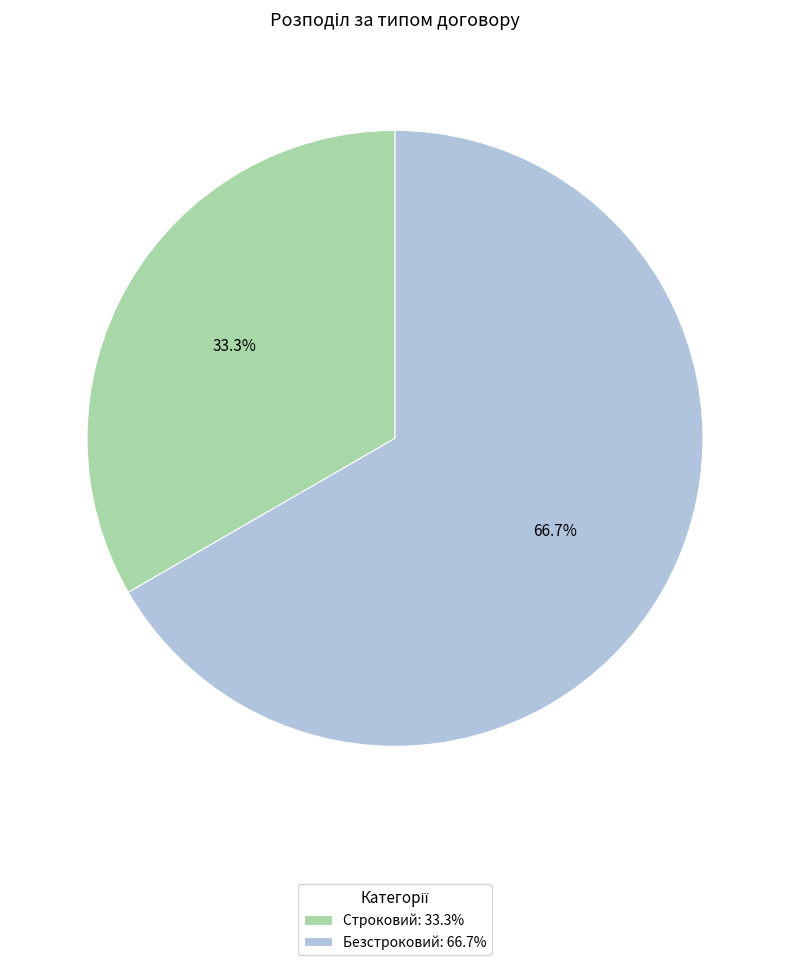

Rank the categories by value from highest to lowest.

Безстроковий, Строковий